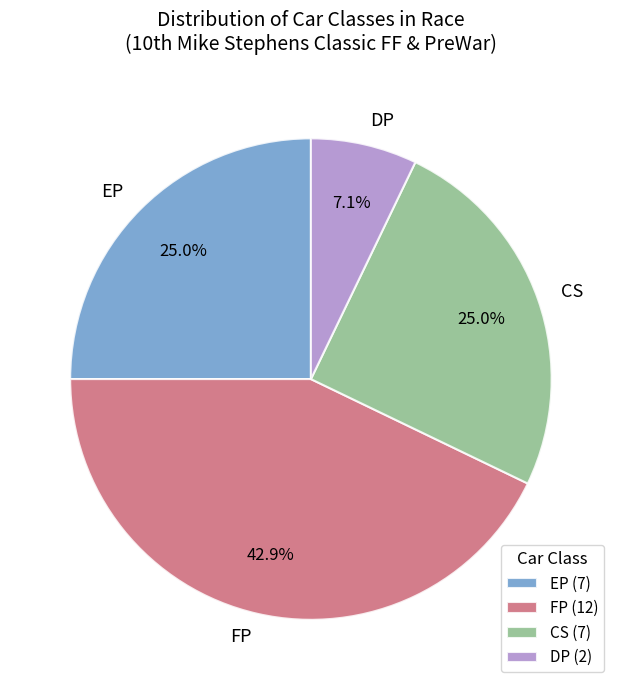

Combined, what portion of the pie is CS and FP?

67.9%